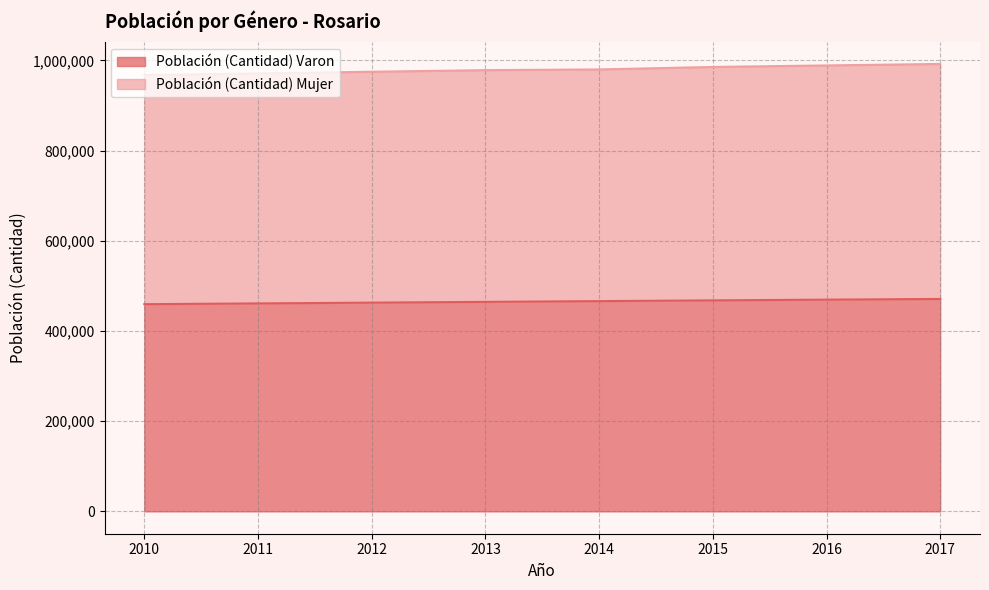

What is the value of the Población (Cantidad) Varon point at the 7th from the left?

469549